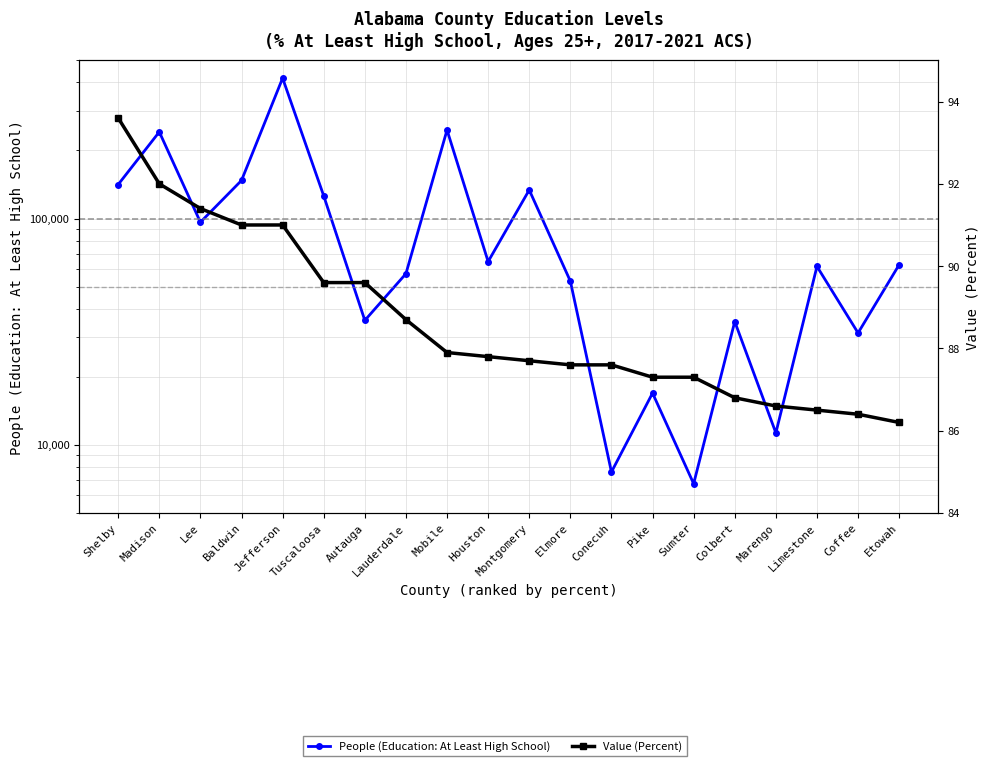

Reading left to right, extract all data points from this chart.

People (Education: At Least High School): 141440.0	241575.0	96358.0	147422.0	417430.0	126037.0	35488.0	57069.0	246253.0	64553.0	133801.0	52913.0	7588.0	16934.0	6734.0	35057.0	11294.0	61446.0	31229.0	62544.0
Value (Percent): 93.6	92.0	91.4	91.0	91.0	89.6	89.6	88.7	87.9	87.8	87.7	87.6	87.6	87.3	87.3	86.8	86.6	86.5	86.4	86.2